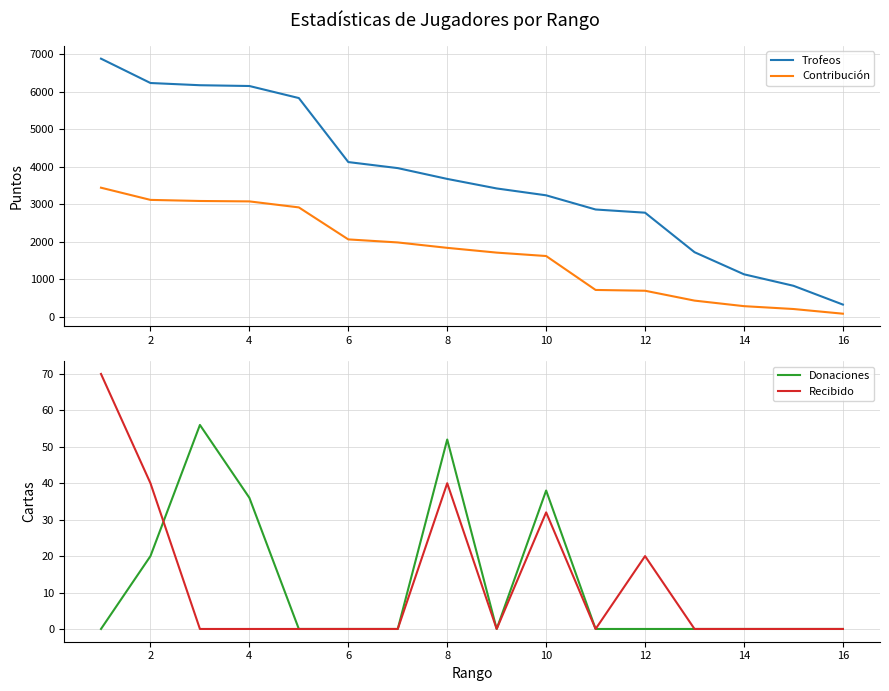

True or false: Trofeos and Contribución intersect in this chart.

False